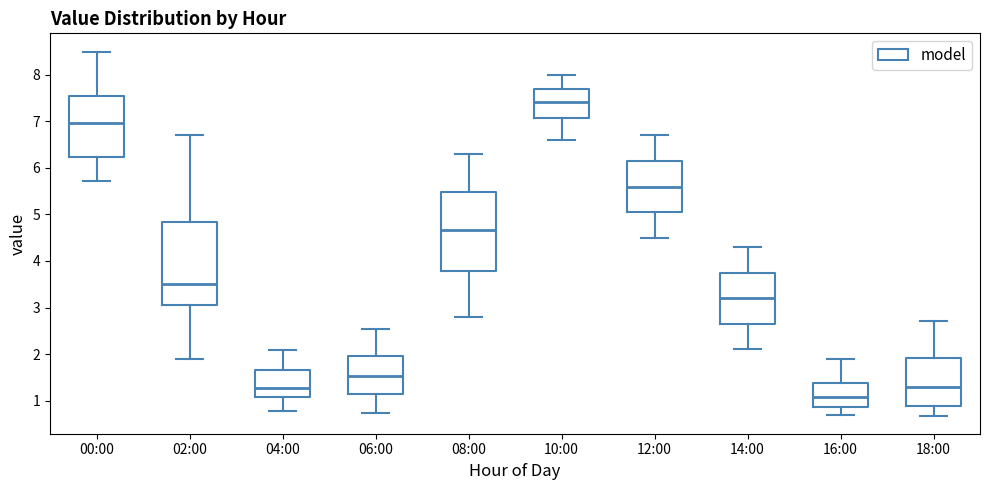

Reading left to right, transcribe this box plot: for each box, give where its median line is, the range the box spans, and where its two whiskers end, as read against the y-axis. The values are not printed on the chart, so give them approximately, as read against the axis.

00:00: median 7.0, box 6.2 to 7.5, whiskers 5.7 to 8.5
02:00: median 3.5, box 3.1 to 4.8, whiskers 1.9 to 6.7
04:00: median 1.3, box 1.1 to 1.7, whiskers 0.8 to 2.1
06:00: median 1.5, box 1.1 to 2.0, whiskers 0.7 to 2.5
08:00: median 4.7, box 3.8 to 5.5, whiskers 2.8 to 6.3
10:00: median 7.4, box 7.1 to 7.7, whiskers 6.6 to 8.0
12:00: median 5.6, box 5.1 to 6.2, whiskers 4.5 to 6.7
14:00: median 3.2, box 2.7 to 3.8, whiskers 2.1 to 4.3
16:00: median 1.1, box 0.9 to 1.4, whiskers 0.7 to 1.9
18:00: median 1.3, box 0.9 to 1.9, whiskers 0.7 to 2.7